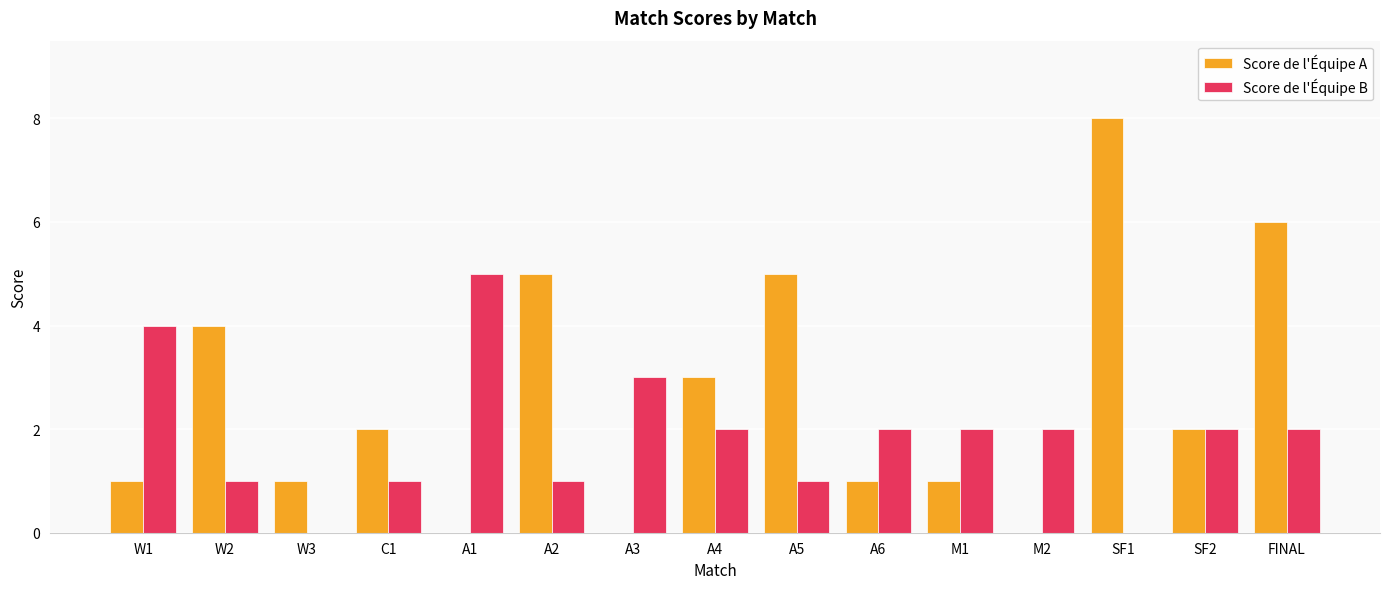

How many categories are shown in the chart?

15